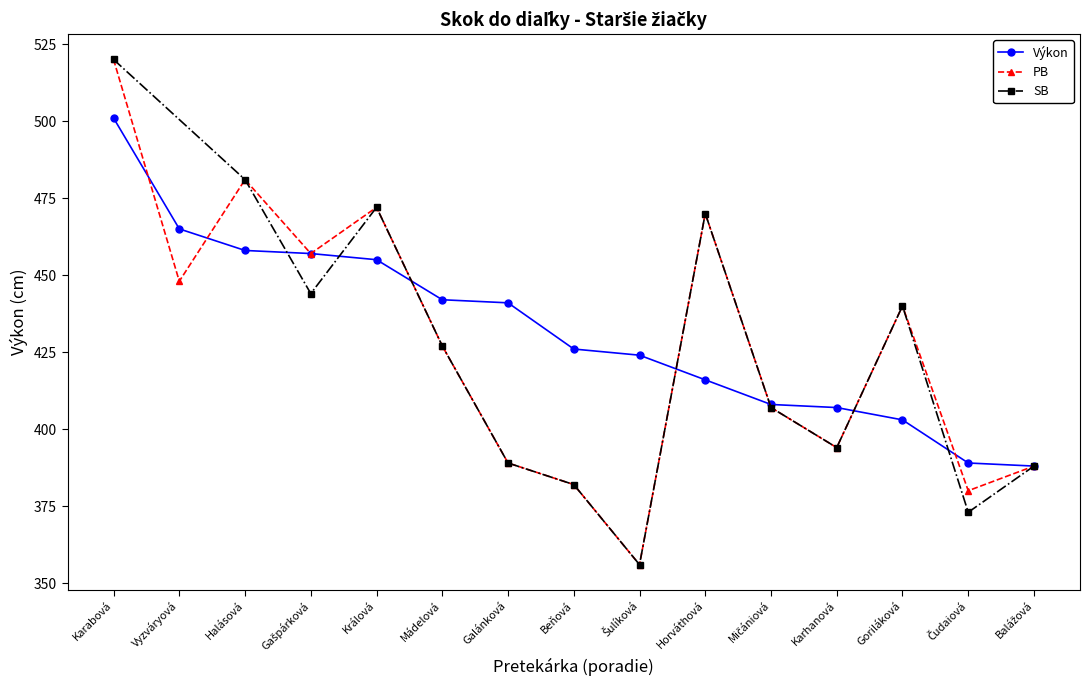

At which label does Výkon reach its peak?

Karabová